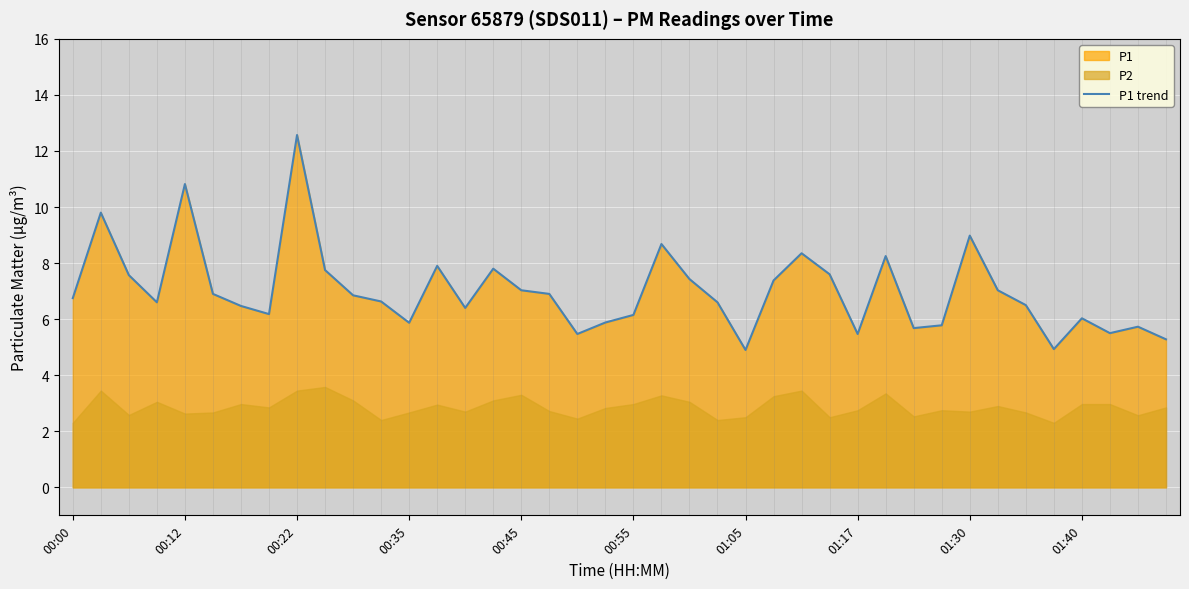

What is the highest value of the P1 trend series?

12.6